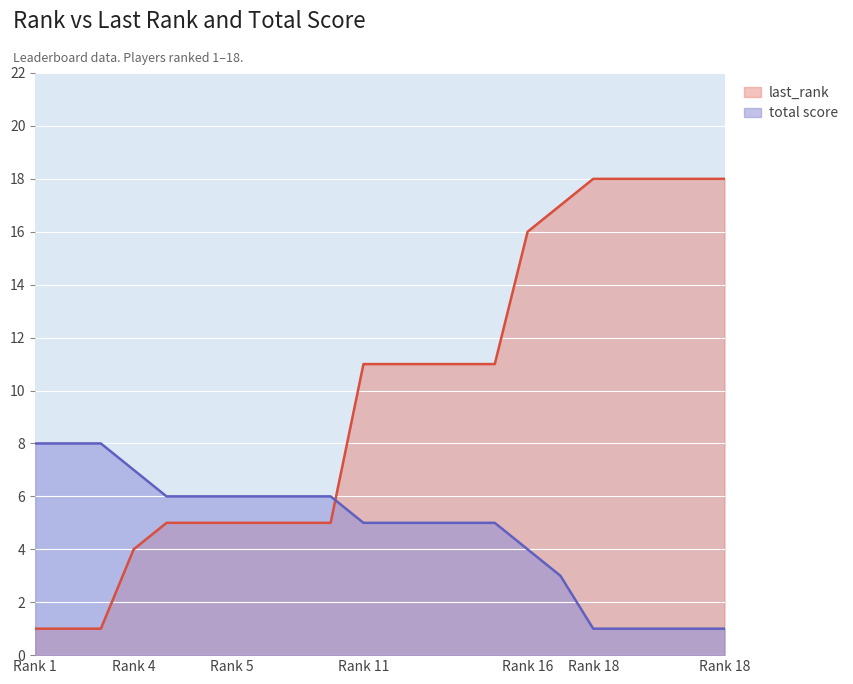

What is the spread (max minus min) of values at Rank 18?

17